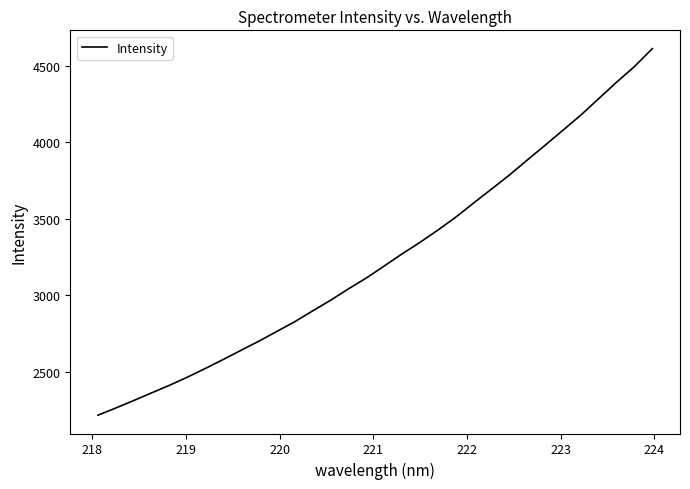

True or false: the data has more than 2 interior local peaks.

False